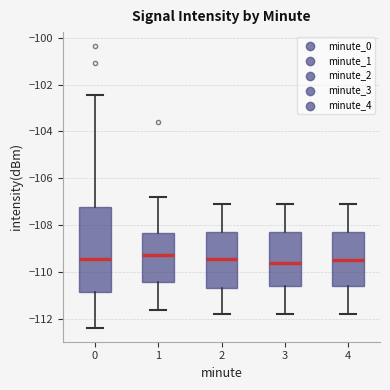

Reading left to right, transcribe this box plot: for each box, give where its median line is, the range the box spans, and where its two whiskers end, as read against the y-axis. The values are not printed on the chart, so give them approximately, as read against the axis.

0: median -109.4, box -110.8 to -107.2, whiskers -112.4 to -102.4
1: median -109.2, box -110.4 to -108.4, whiskers -111.6 to -106.8
2: median -109.4, box -110.6 to -108.2, whiskers -111.8 to -107.2
3: median -109.6, box -110.6 to -108.2, whiskers -111.8 to -107.2
4: median -109.6, box -110.6 to -108.2, whiskers -111.8 to -107.2